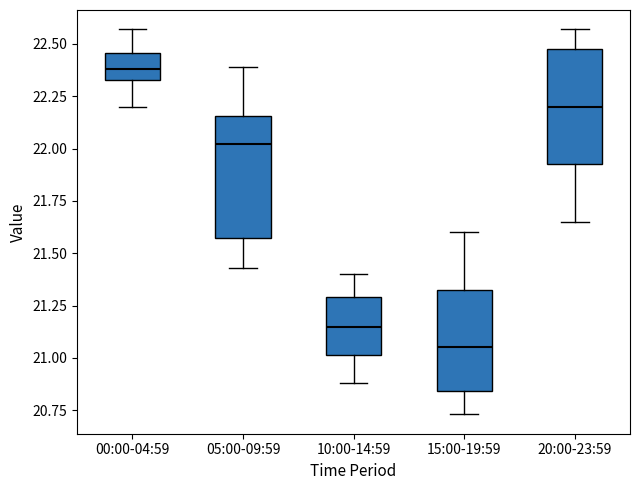

Reading left to right, read every box against the y-axis: the position of its median line, the range the box covers, and the ends of its whiskers. The values are not printed on the chart, so give them approximately, as read against the axis.

00:00-04:59: median 22.40, box 22.35 to 22.45, whiskers 22.20 to 22.55
05:00-09:59: median 22.00, box 21.60 to 22.15, whiskers 21.45 to 22.40
10:00-14:59: median 21.15, box 21.00 to 21.30, whiskers 20.90 to 21.40
15:00-19:59: median 21.05, box 20.85 to 21.35, whiskers 20.75 to 21.60
20:00-23:59: median 22.20, box 21.95 to 22.50, whiskers 21.65 to 22.55